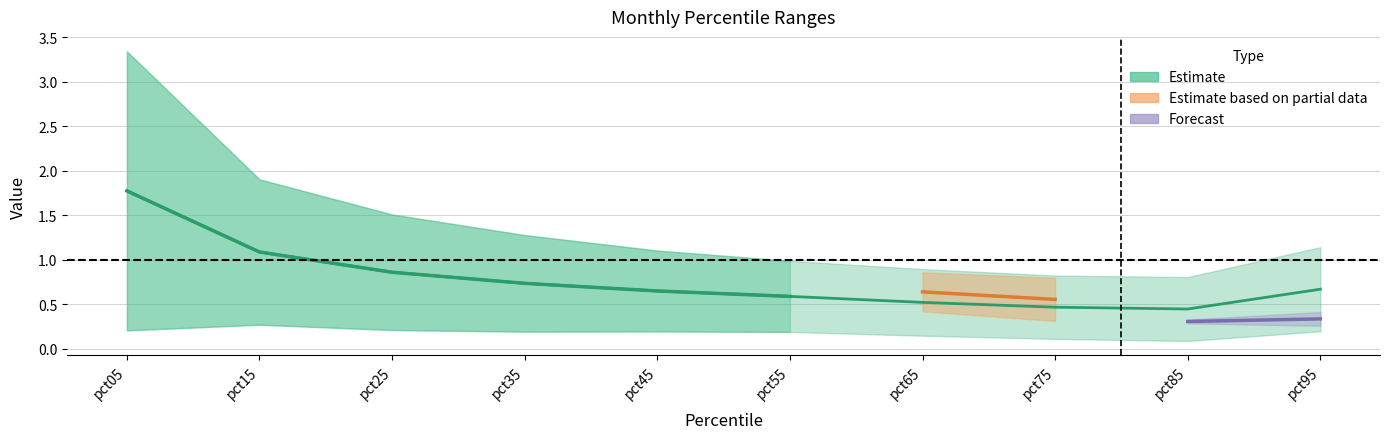

List the labels in order of value, smallest first.

pct85, pct75, pct65, pct55, pct45, pct95, pct35, pct25, pct15, pct05